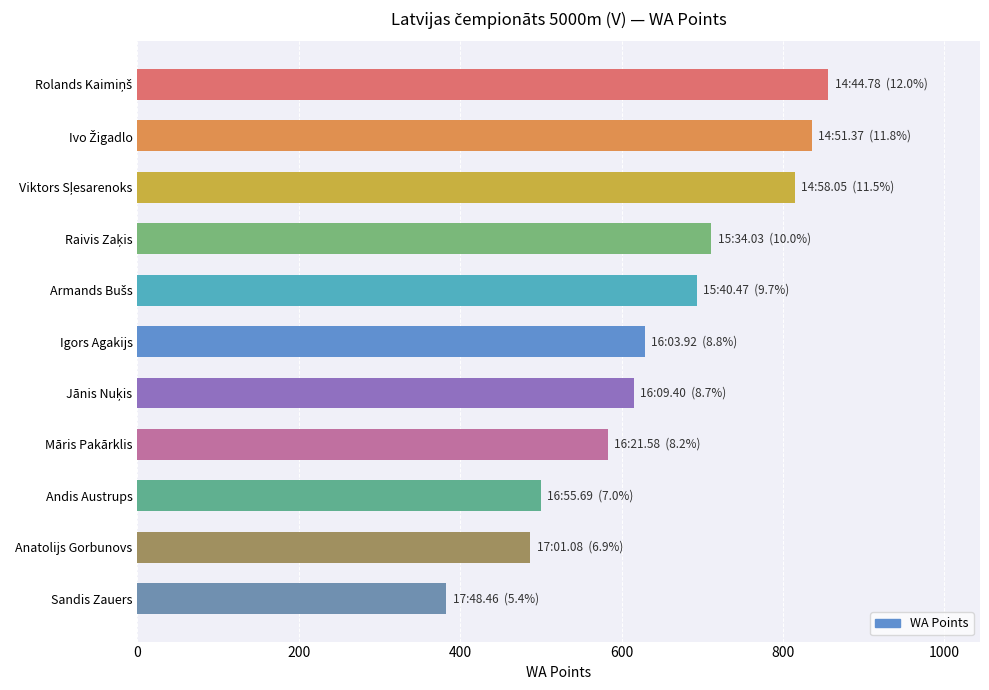

Which has a higher value, Igors Agakijs or Māris Pakārklis?

Igors Agakijs